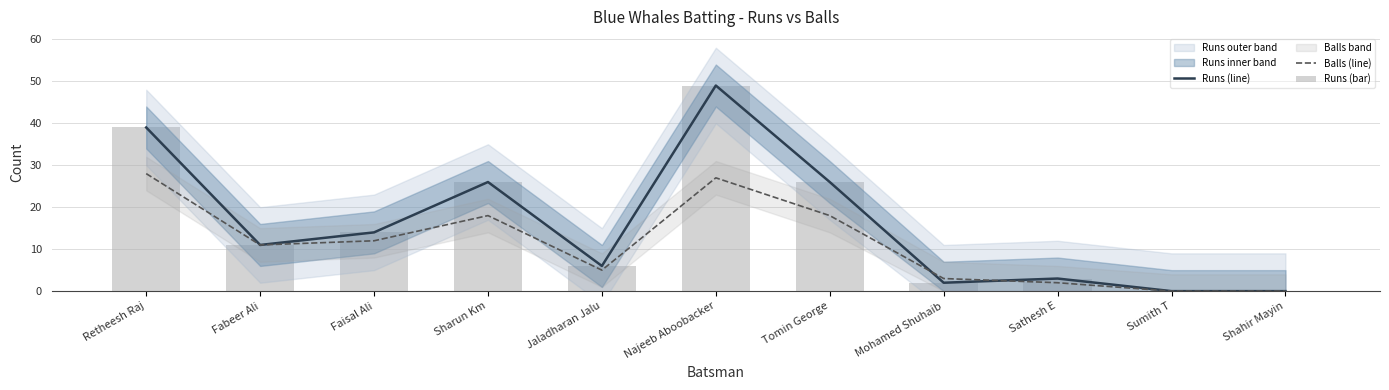

Is it true that Runs (line) equals 37 at Tomin George?

False